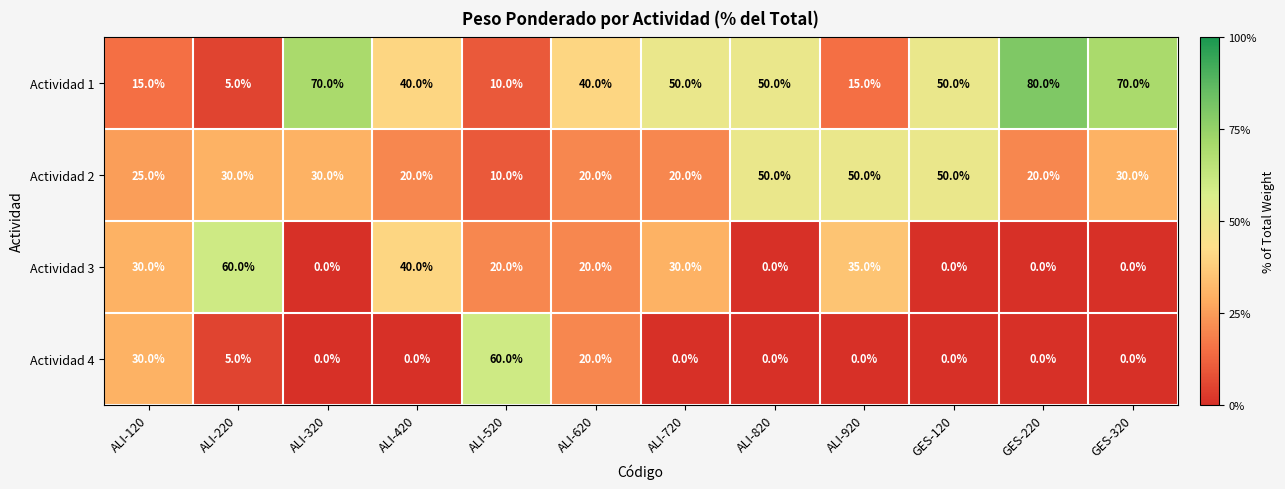

What is the highest value of the Actividad 4 series?

60